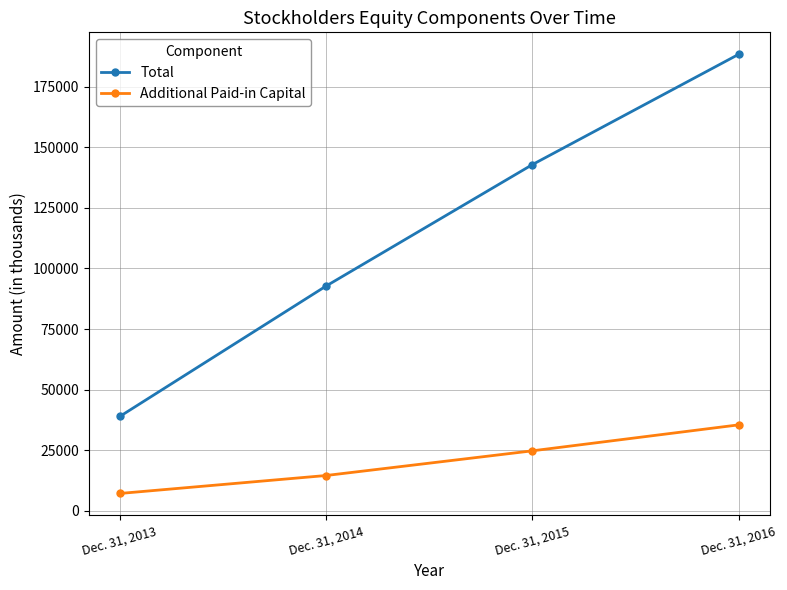

At which label is Additional Paid-in Capital closest to 21295?

Dec. 31, 2015